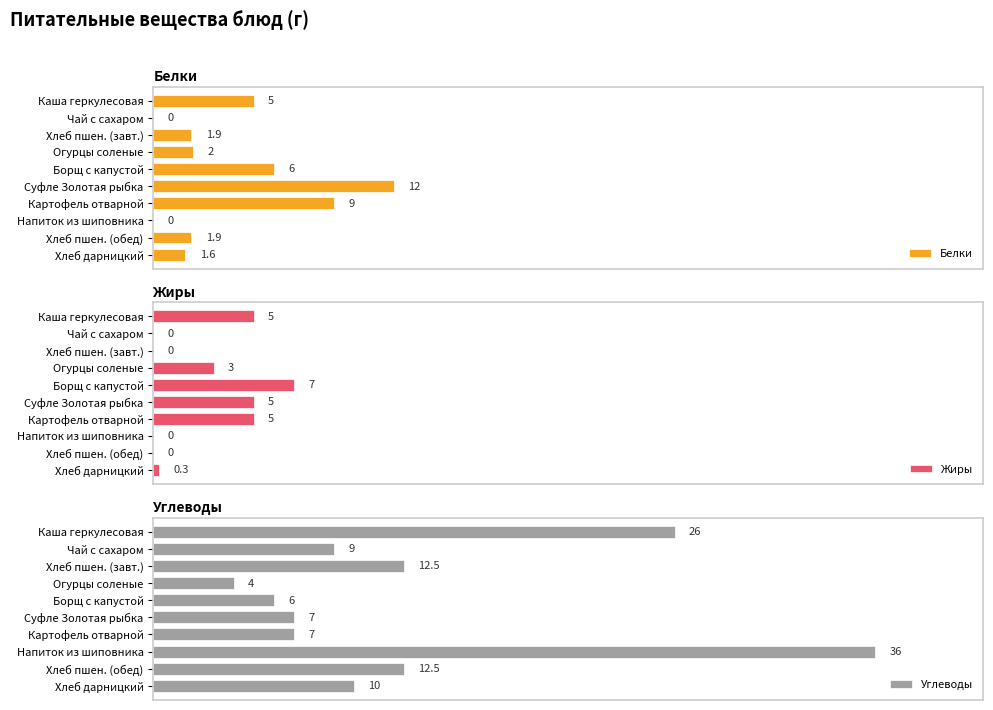

What is the maximum value for Углеводы?

36.0